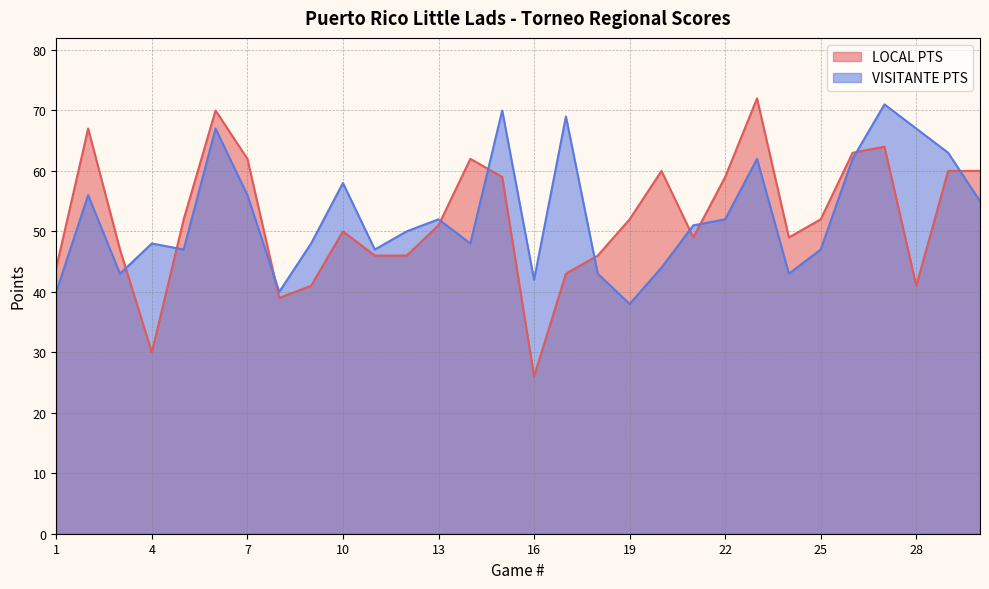

How many interior local valleys does the VISITANTE PTS series have?

8